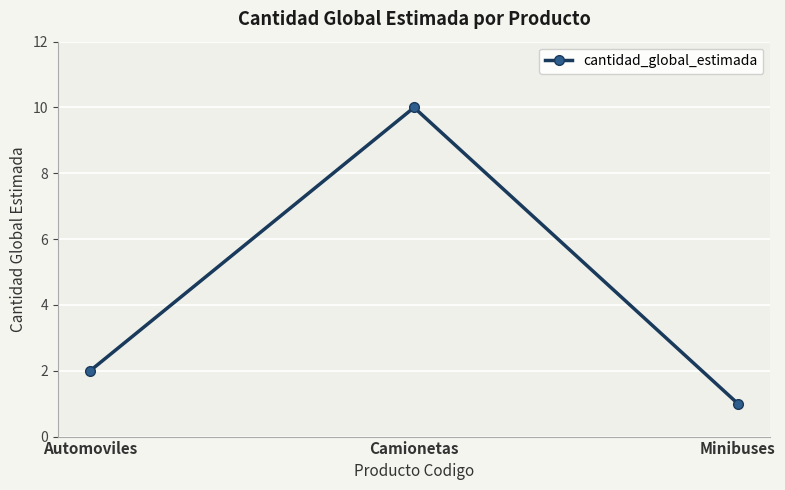

How many lines are shown in the chart?

1